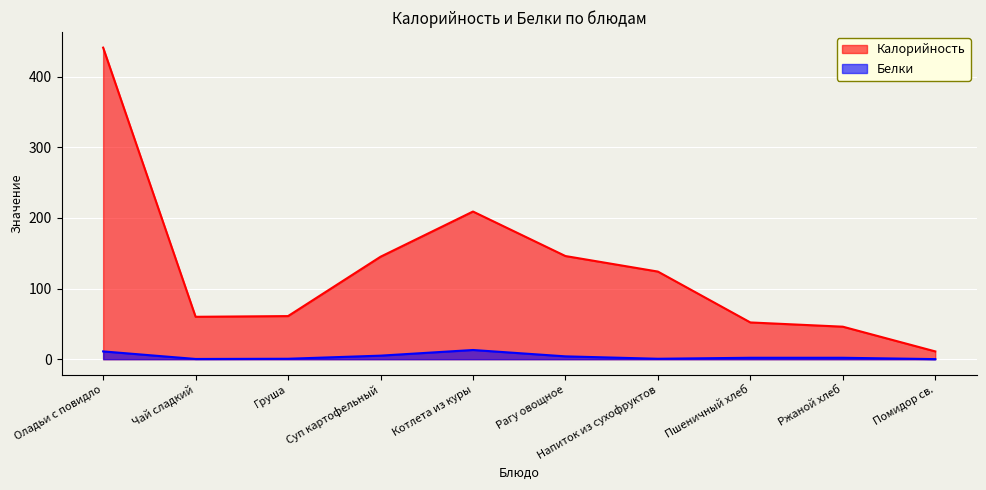

How many distinct data groups are displayed?

2